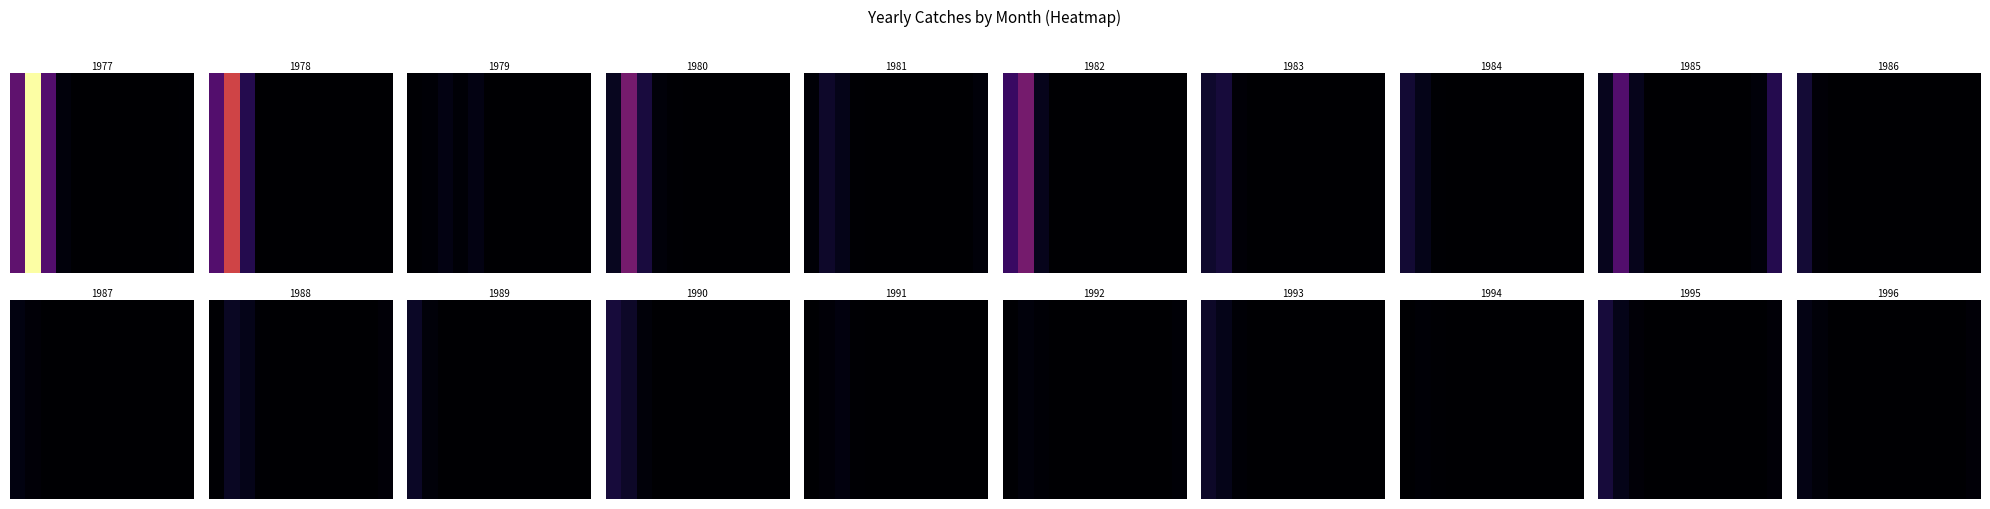

What is the change in value from 2 to 5?

-243